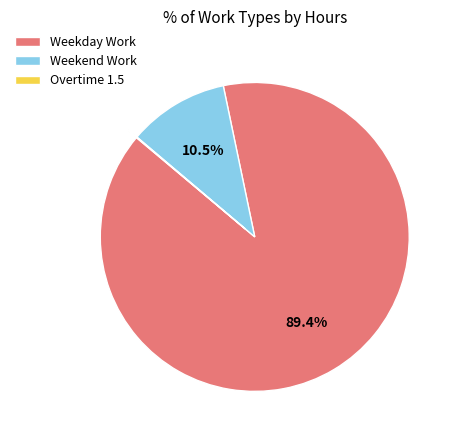

Which category has the biggest portion of the pie?

Weekday Work